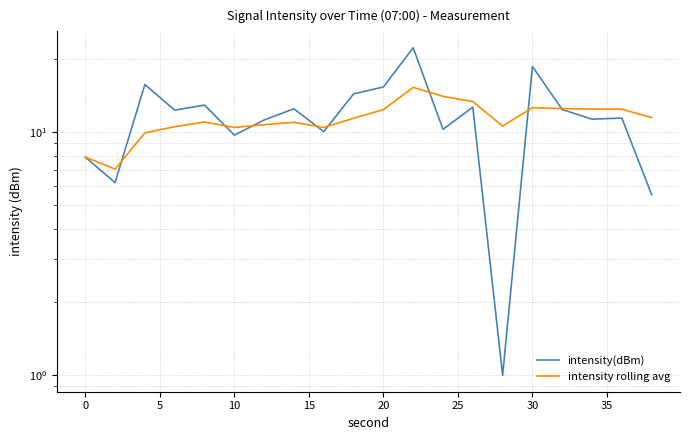

What are all the series names shown in the legend?

intensity(dBm), intensity rolling avg